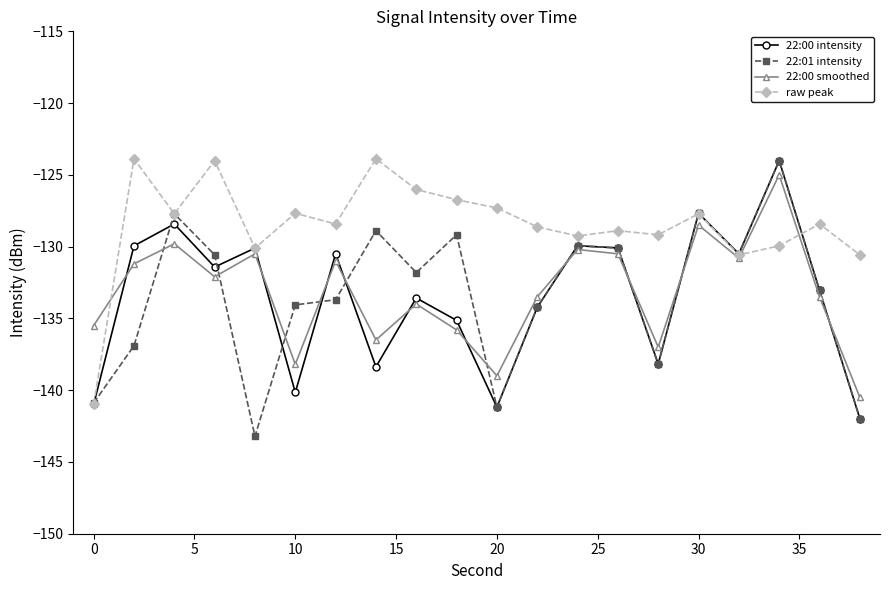

How many lines are shown in the chart?

4